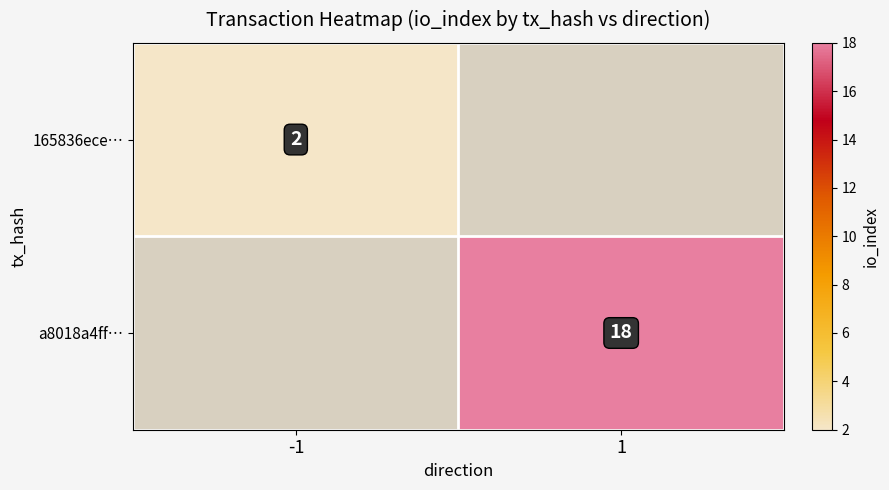

The value of 165836ece… at -1 is 1. True or false?

False